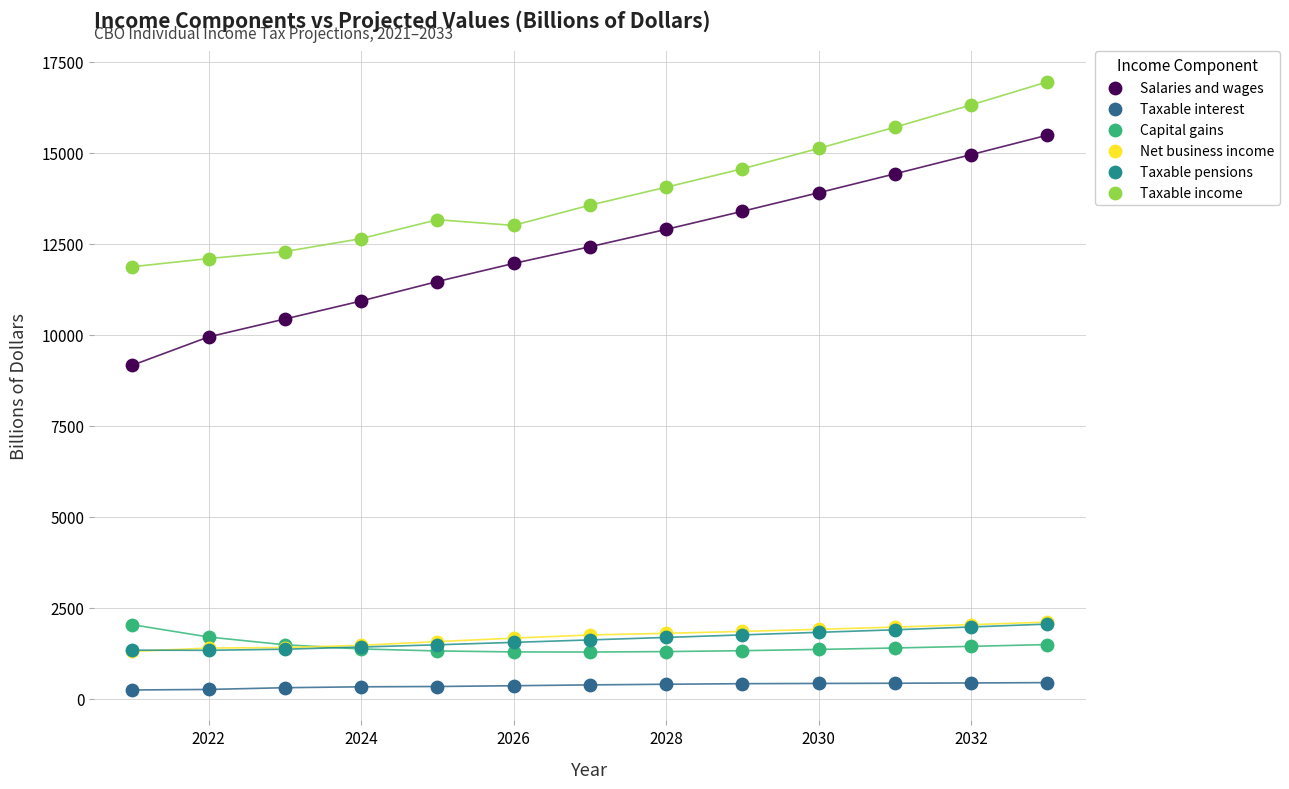

What are all the series names shown in the legend?

Salaries and wages, Taxable interest, Capital gains, Net business income, Taxable pensions, Taxable income